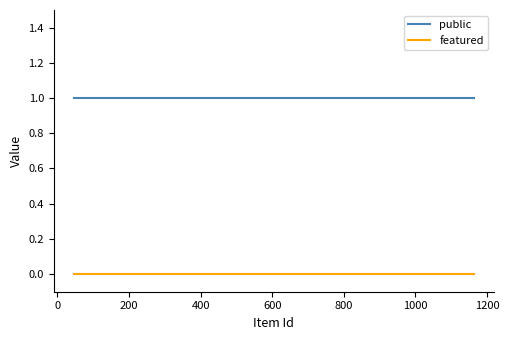

Rank the series by their maximum value, from lowest to highest.

featured, public